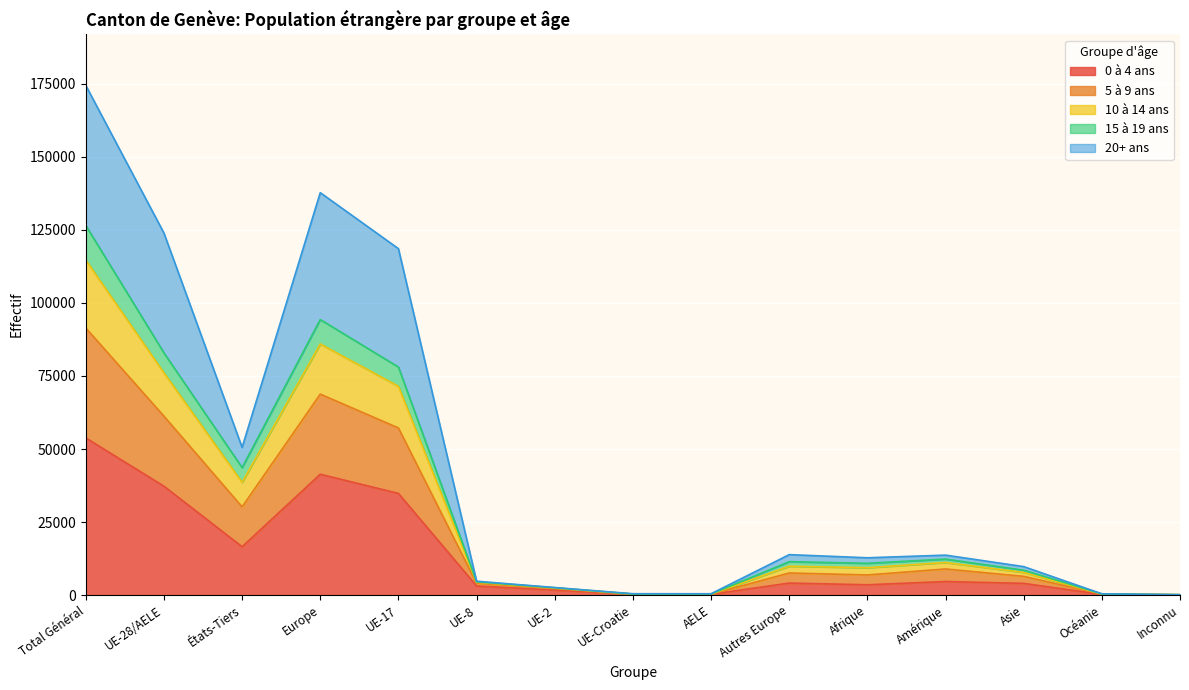

What is the label of the 11th point from the left?

Afrique